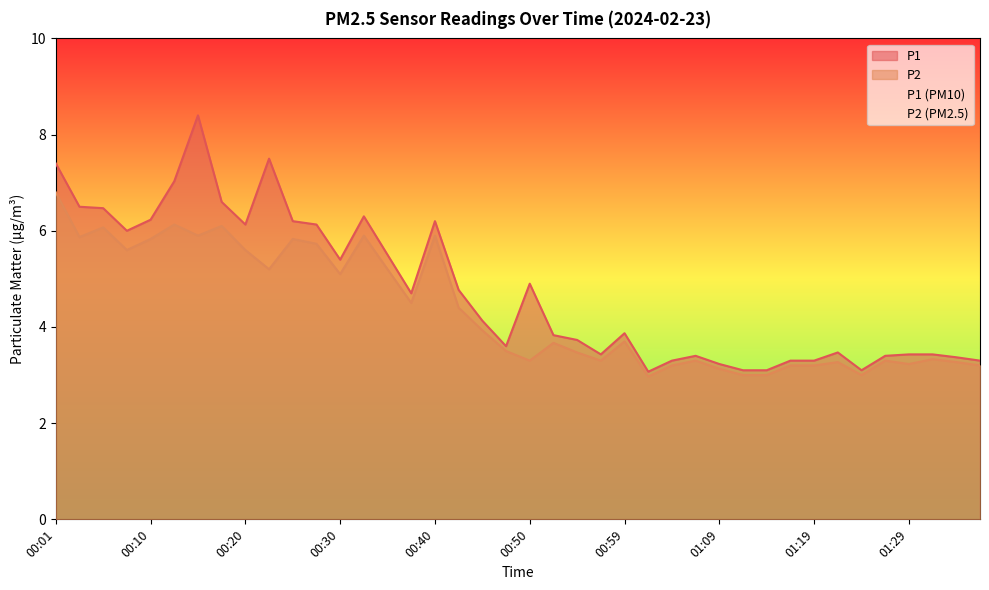

Reading left to right, list all the values displayed in this chart.

P1: 7.4	6.5	6.5	6.0	6.2	7.0	8.4	6.6	6.1	7.5	6.2	6.1	5.4	6.3	5.5	4.7	6.2	4.8	4.1	3.6	4.9	3.8	3.7	3.4	3.9	3.1	3.3	3.4	3.2	3.1	3.1	3.3	3.3	3.5	3.1	3.4	3.4	3.4	3.4	3.3
P2: 6.8	5.9	6.1	5.6	5.8	6.1	5.9	6.1	5.6	5.2	5.8	5.7	5.1	5.9	5.2	4.5	5.9	4.4	3.9	3.5	3.3	3.7	3.5	3.3	3.7	3.0	3.2	3.3	3.1	3.0	3.0	3.2	3.2	3.3	3.0	3.3	3.2	3.3	3.3	3.2